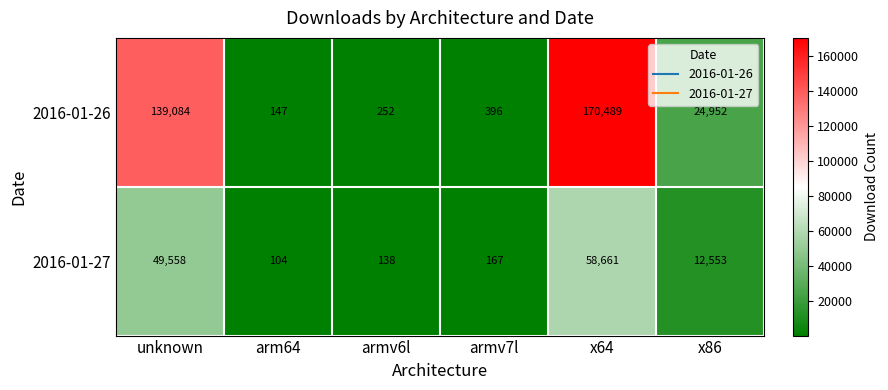

What is the smallest value displayed?

104